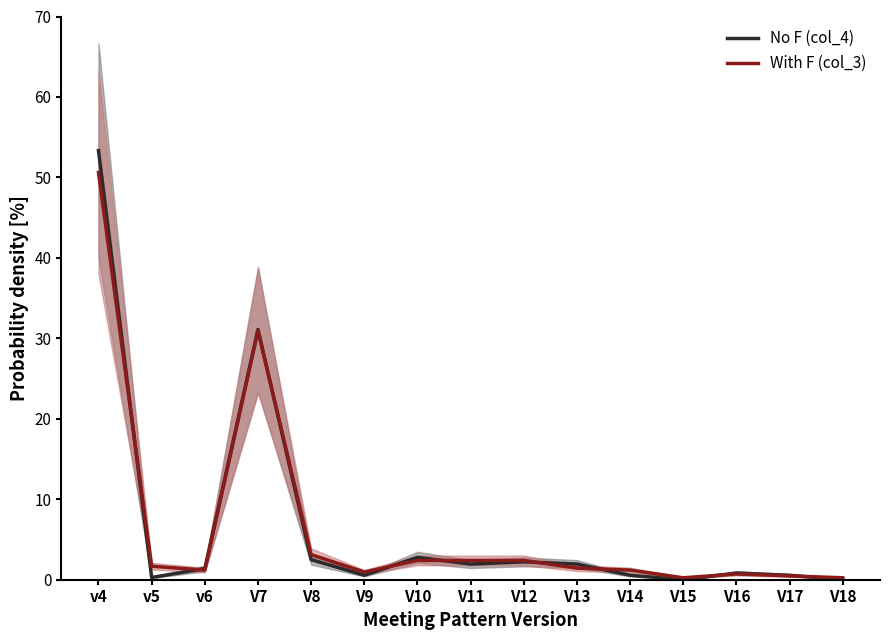

What is the value of the With F (col_3) point at the 1st from the left?

50.6